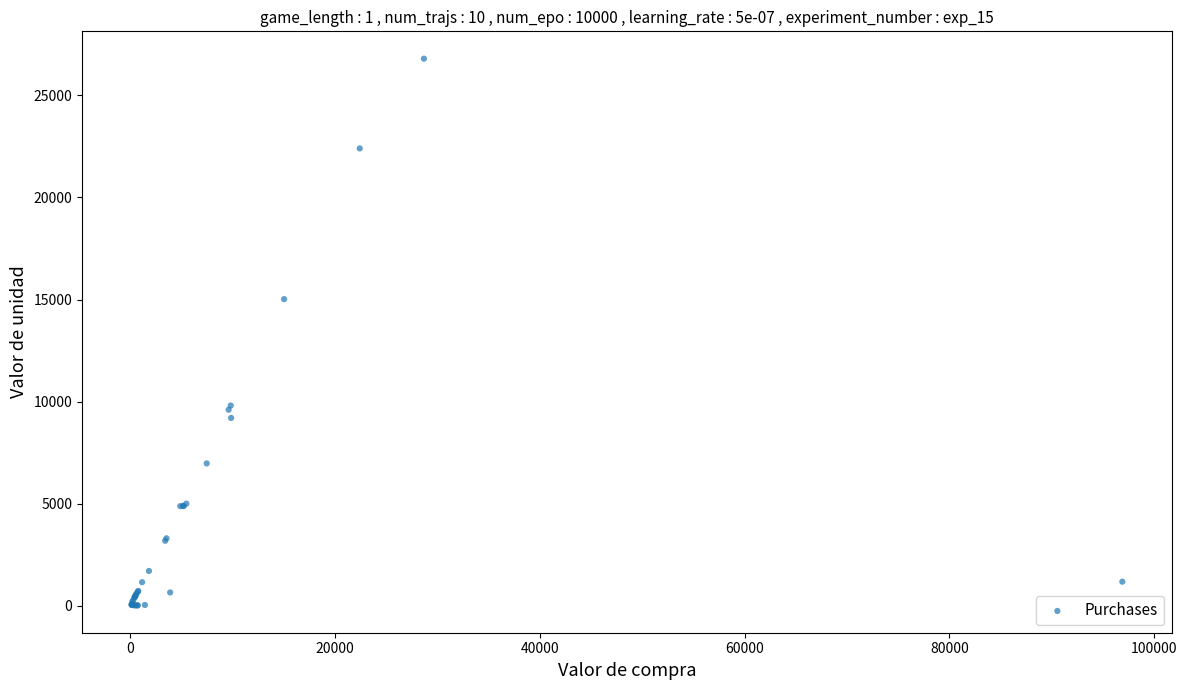

What Y value in the scatter plot is closest to 13406?

15018.0